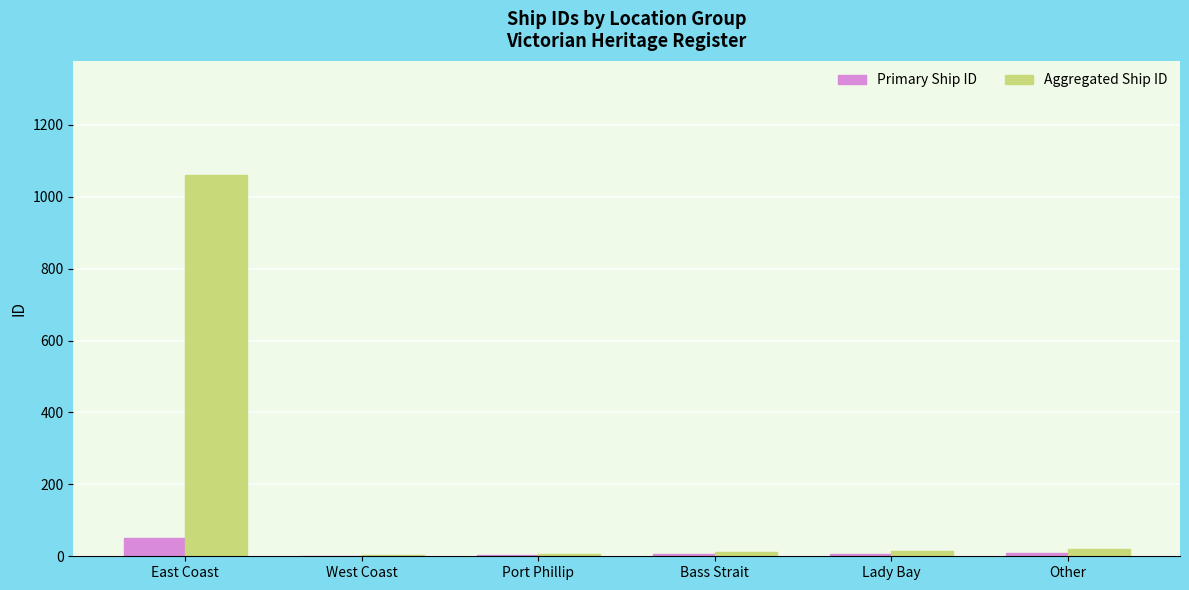

What is the sum of the Primary Ship ID values at Other and West Coast?

10